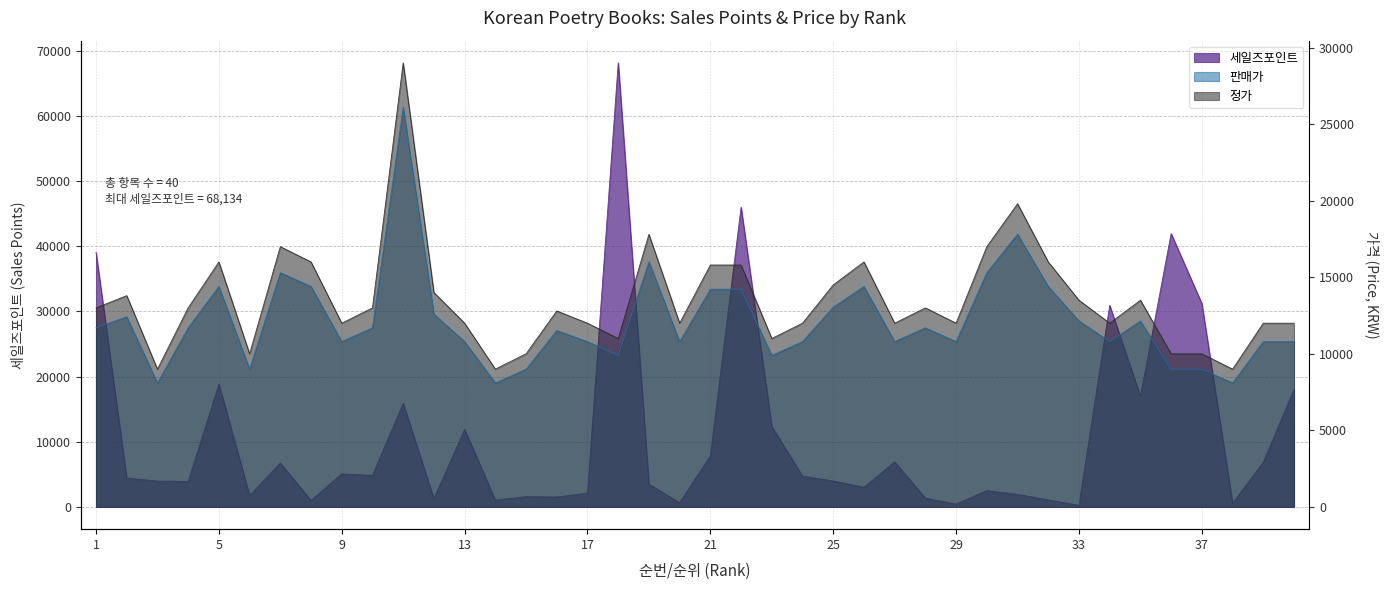

How many lines are shown in the chart?

3